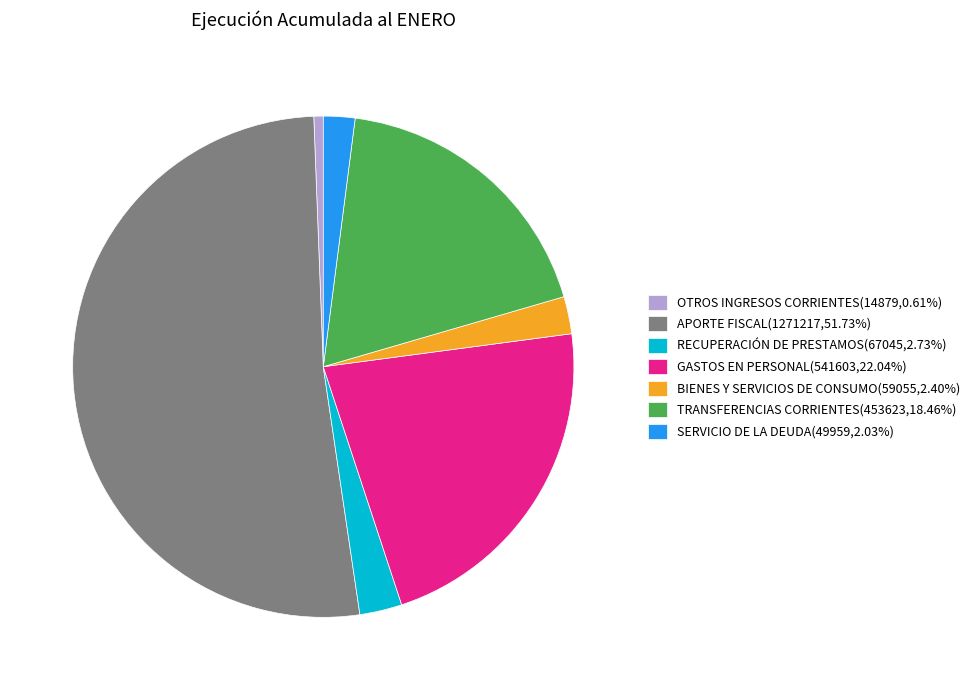

Does BIENES Y SERVICIOS DE CONSUMO represent more than half of the total?

No